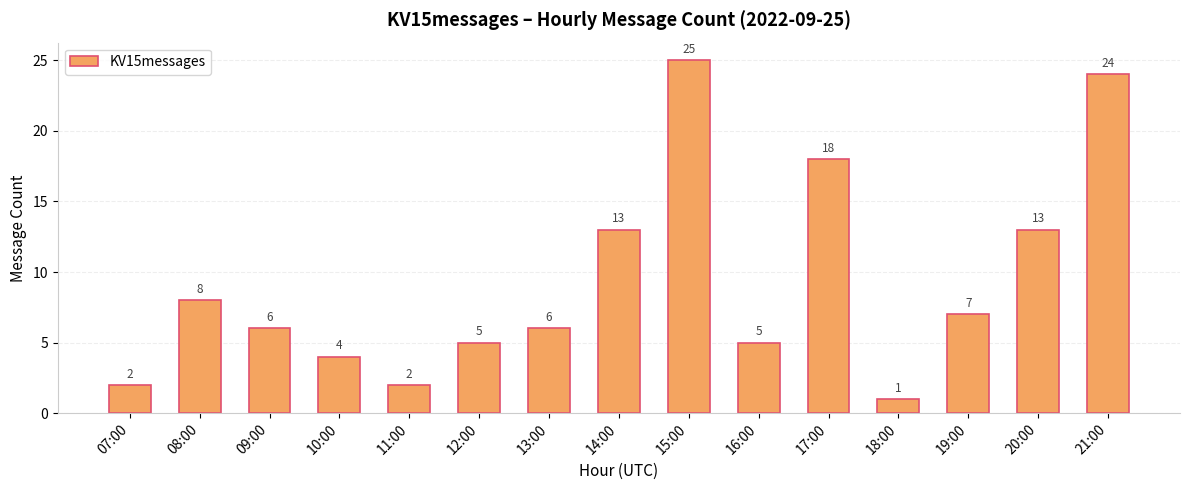

What is the difference between the values at 07:00 and 08:00?

6